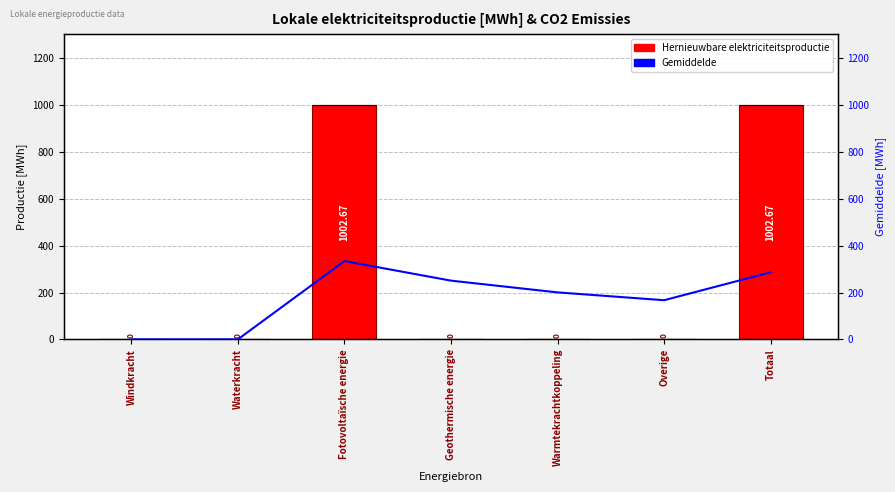

Which has a higher value, Overige or Geothermische energie?

Overige